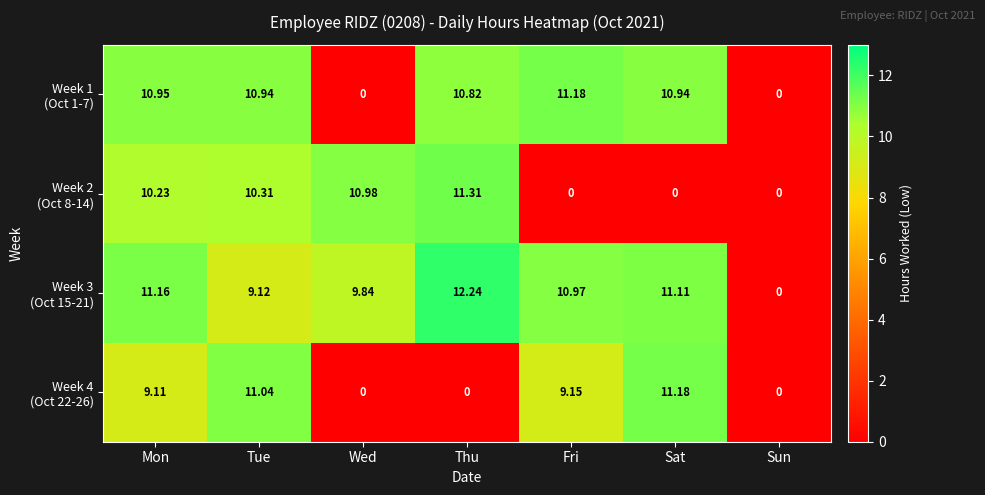

Which category has the highest value across all series?

Thu